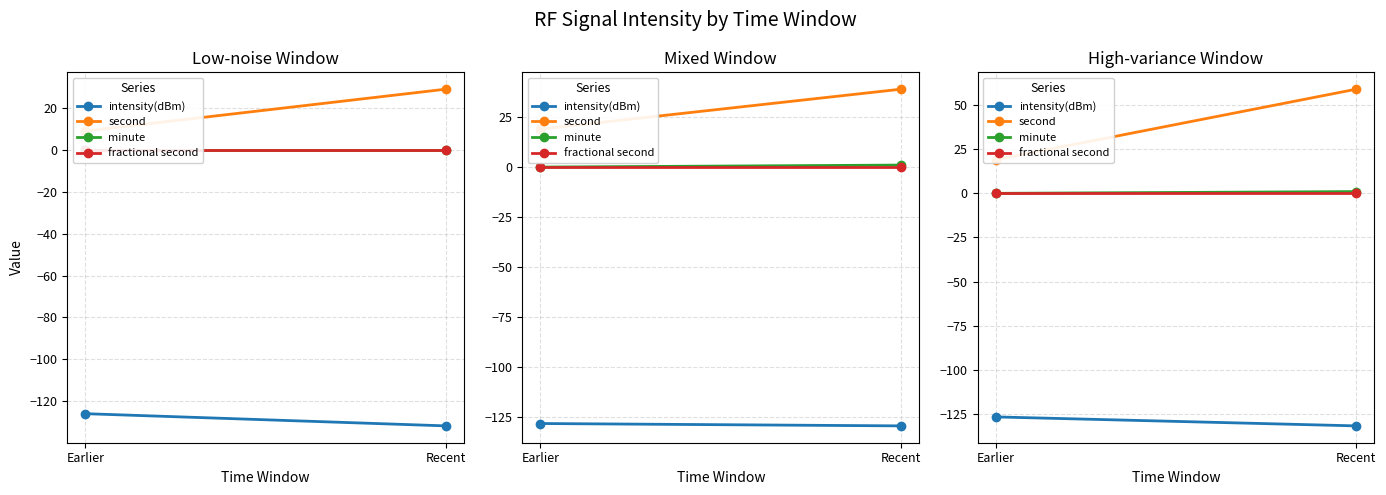

List the labels in order of intensity(dBm) value, smallest first.

Recent, Earlier